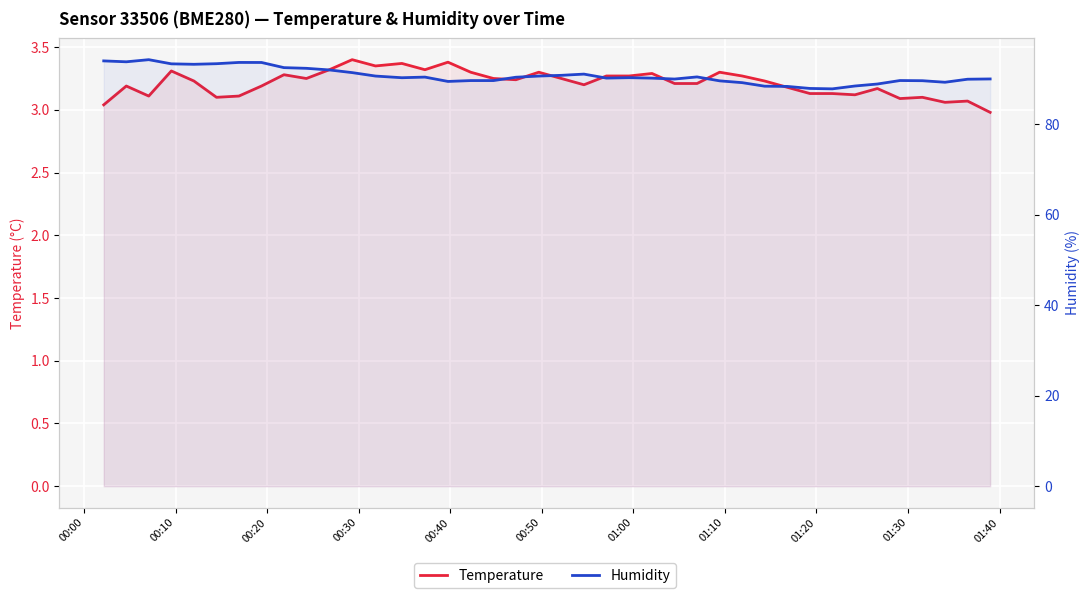

What is the average value of the Humidity series?

90.7